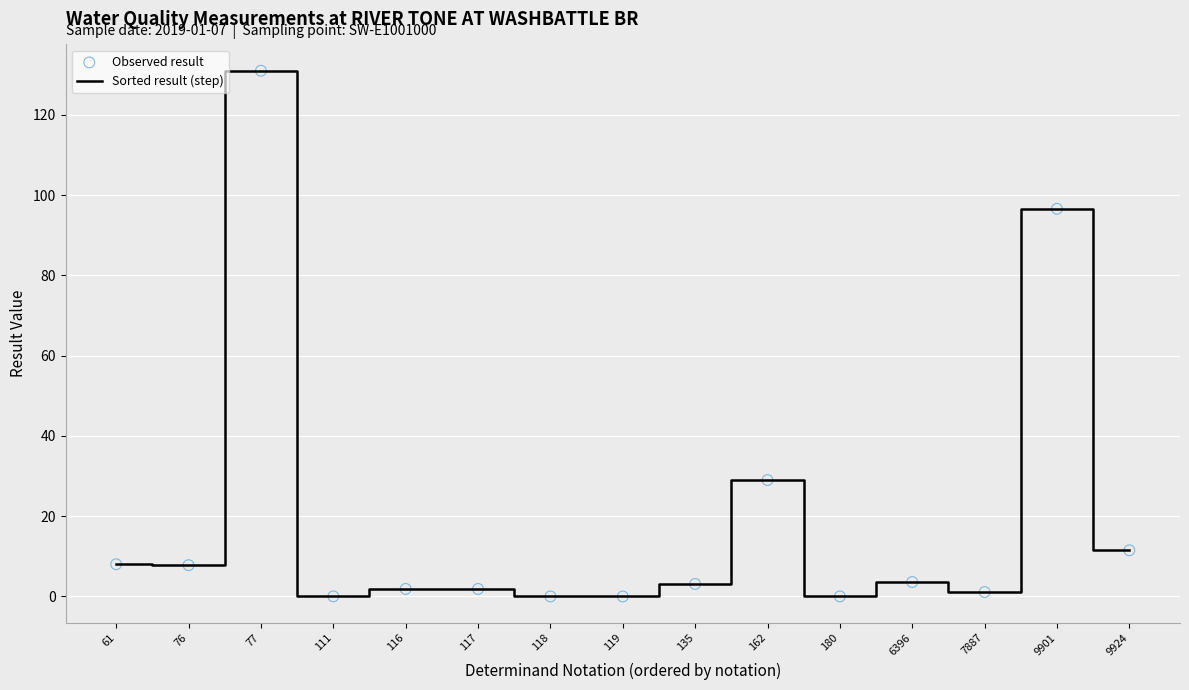

Between 61 and 135, which is larger?

61